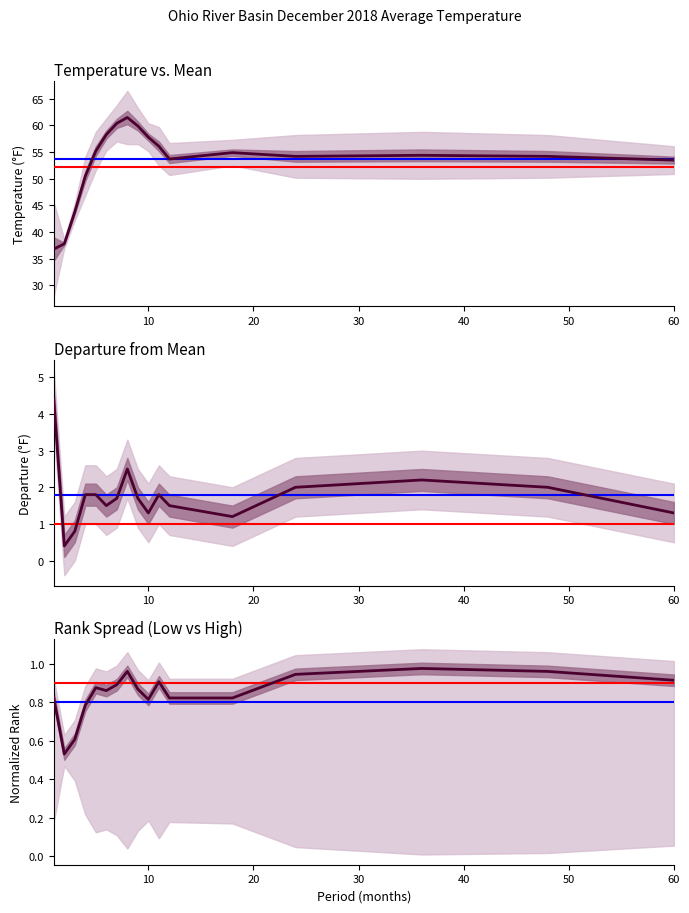

At which category is the sum across all series the highest?

8